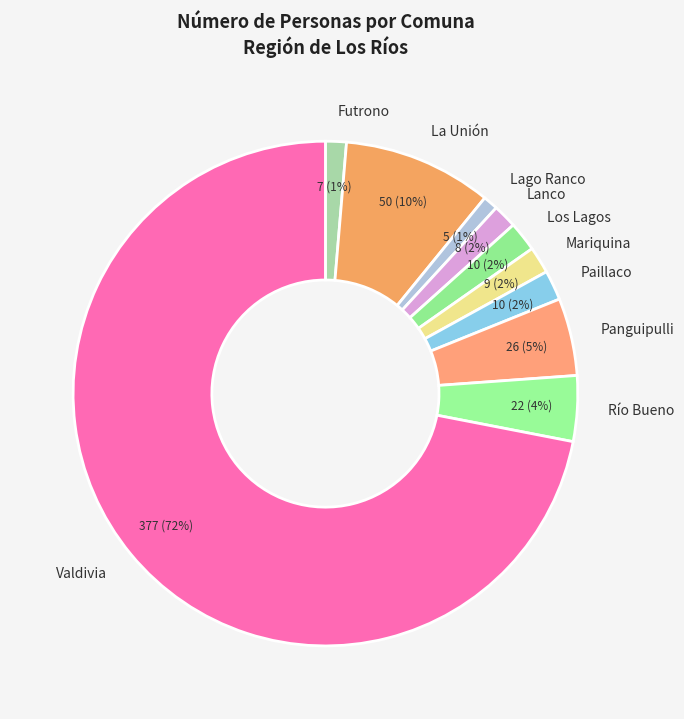

What percentage is the Lago Ranco slice, to the nearest percent?

1%